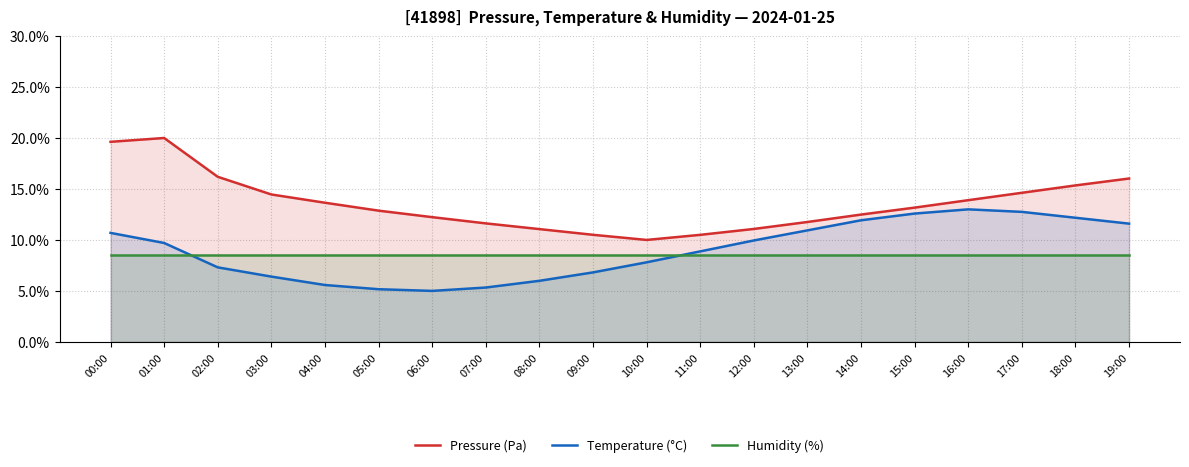

Which label corresponds to the smallest value in the chart?

06:00